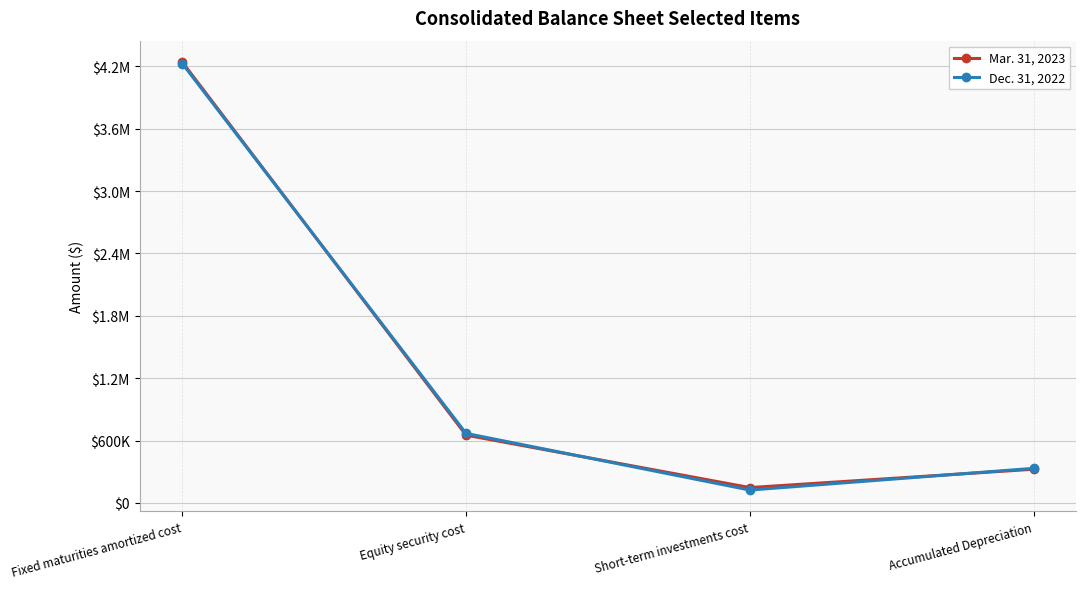

Is the value of Mar. 31, 2023 at Equity security cost greater than the value of Dec. 31, 2022 at Fixed maturities amortized cost?

No